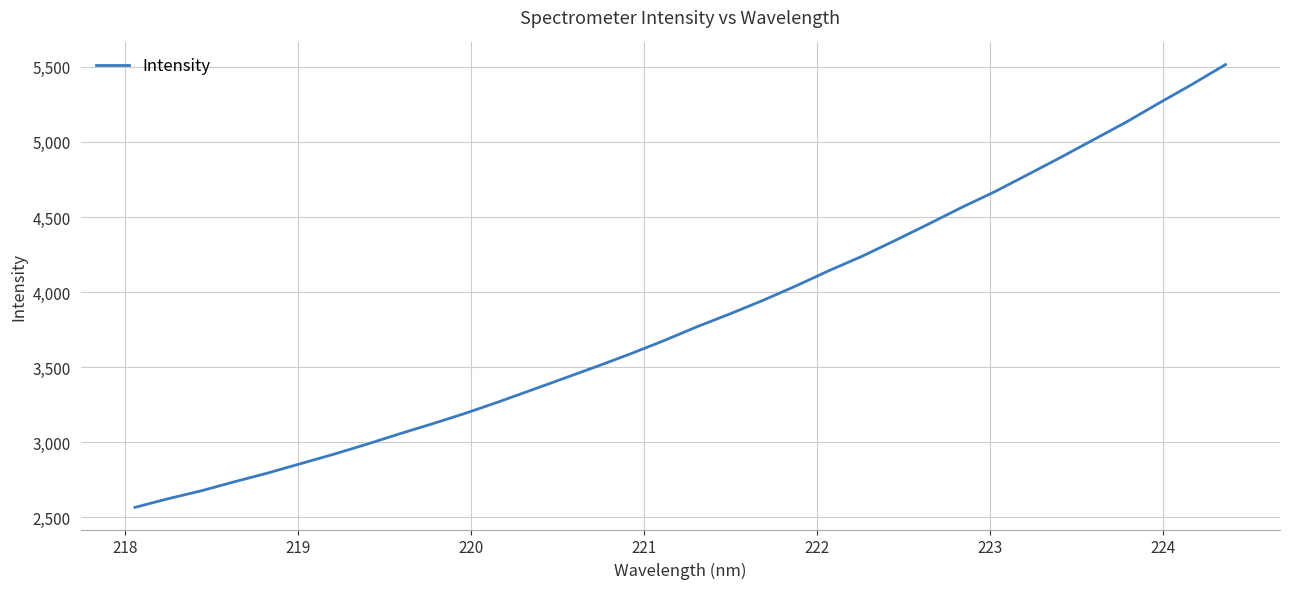

What is the difference between the maximum and minimum values?

2951.1